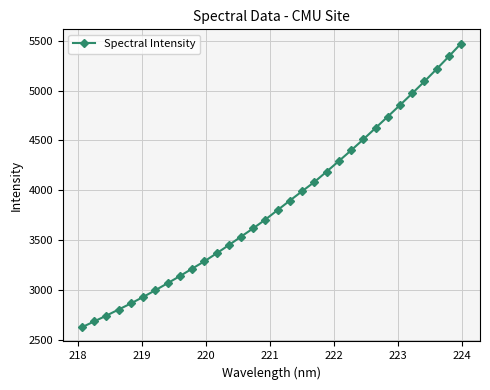

What is the minimum value shown in the chart?

2624.6